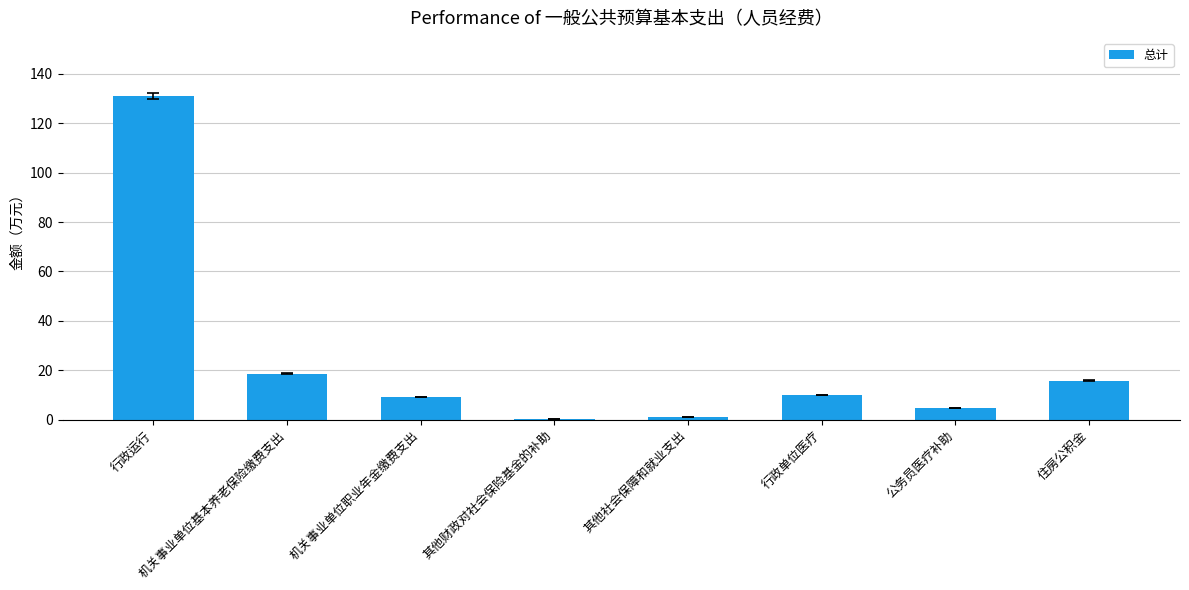

The chart shows a value of 9.3 at 机关事业单位职业年金缴费支出. True or false?

True